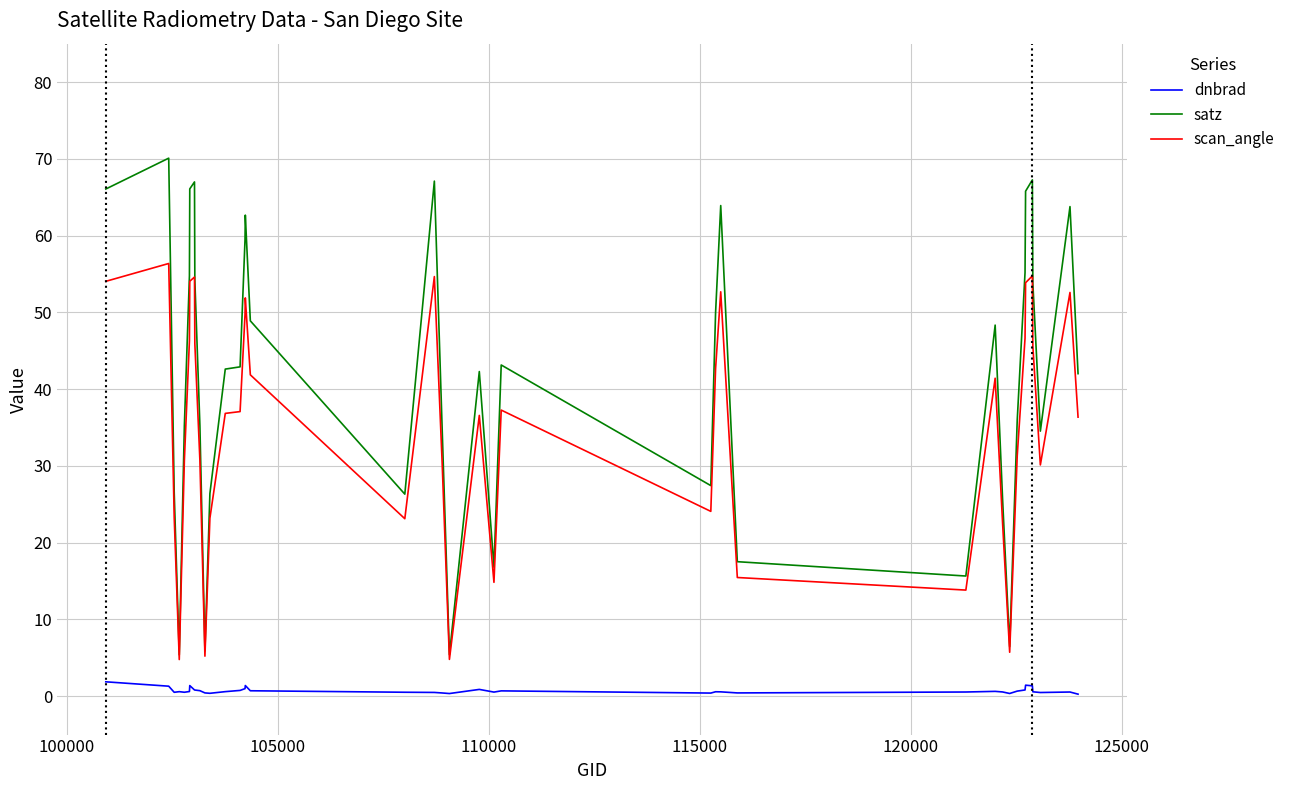

In scan_angle, how many points are lower than both neighbors (excluding endpoints)?

9